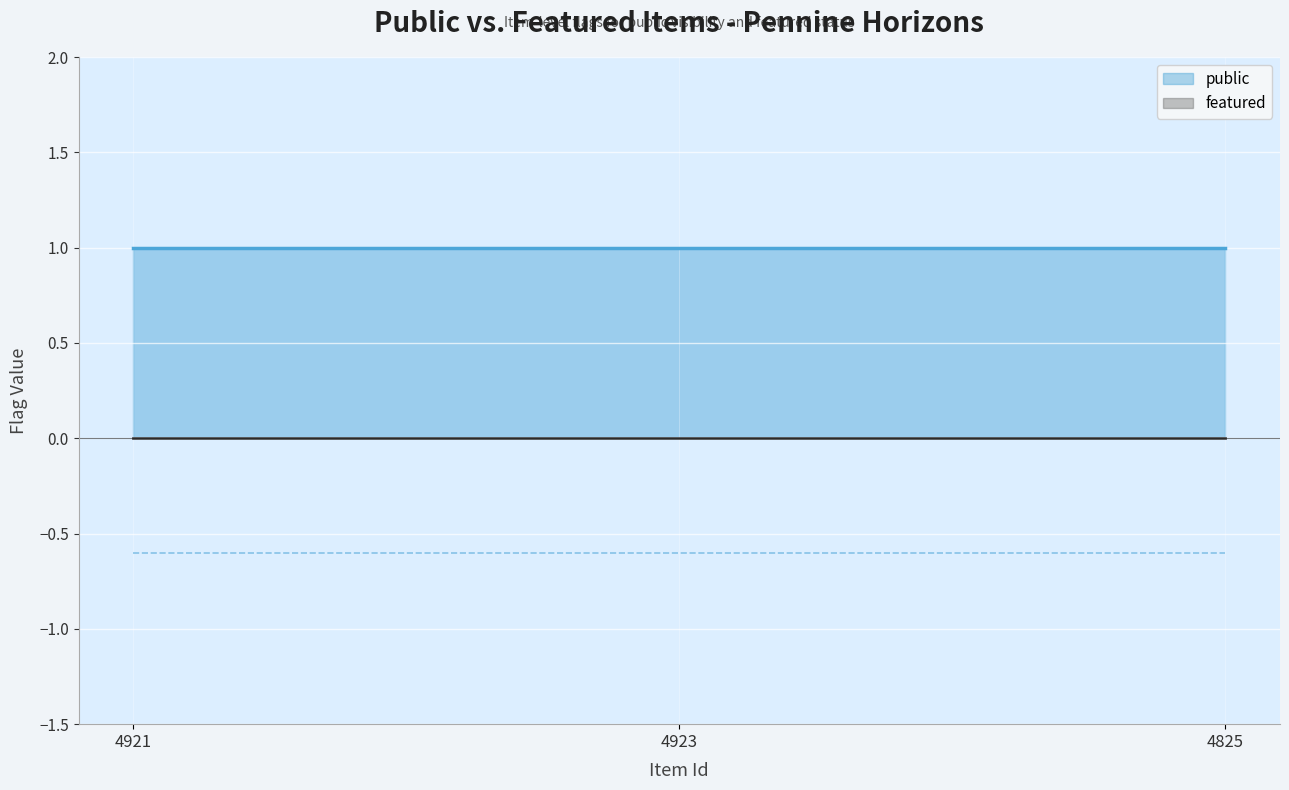

Which label corresponds to the largest value in the chart?

4921